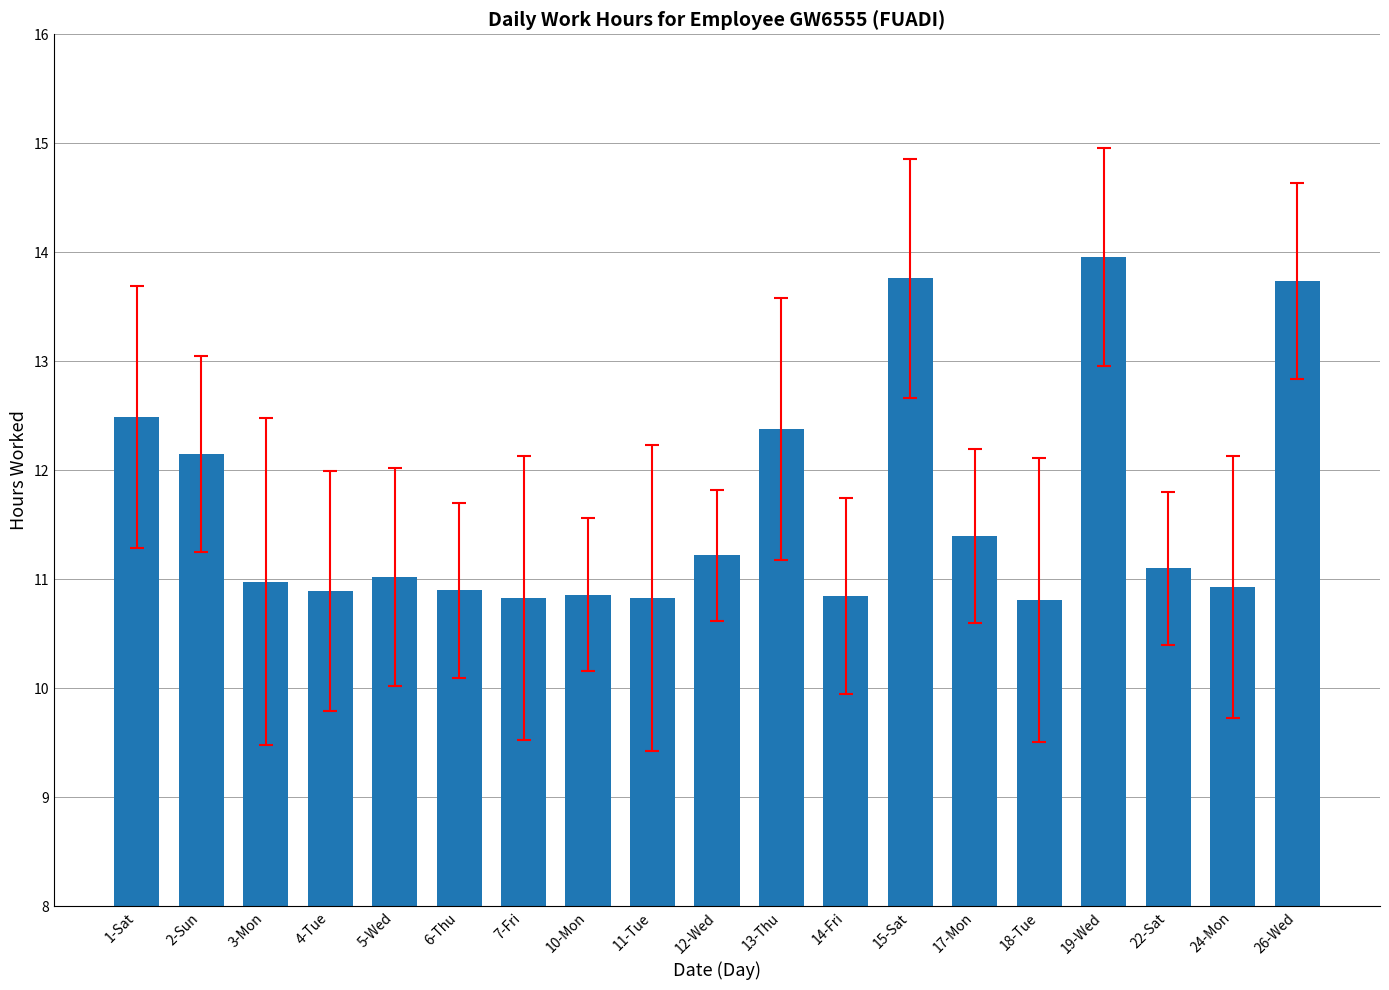

At which category does the chart reach its peak across all series?

19-Wed